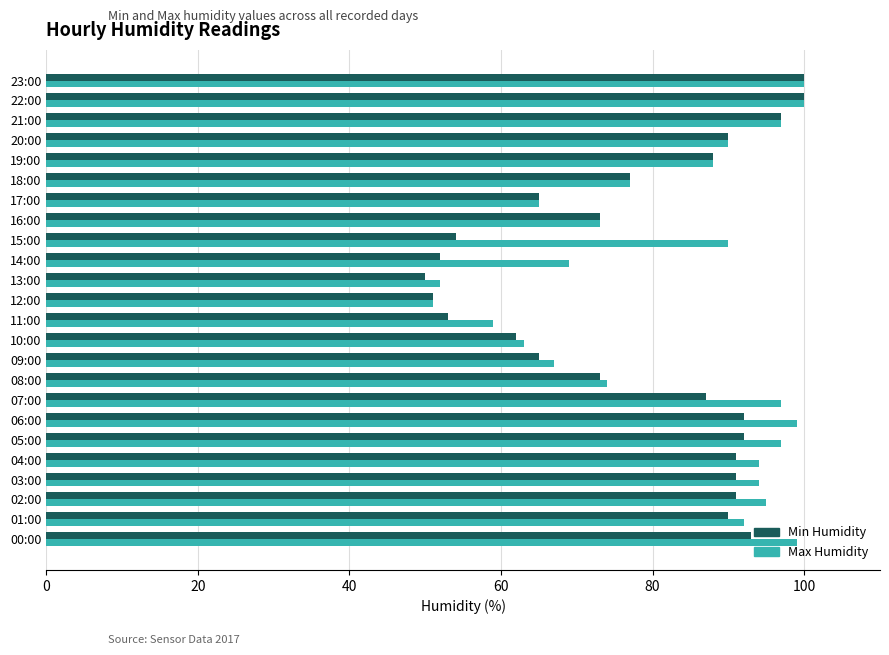

What is the total value across all series at 04:00?

185